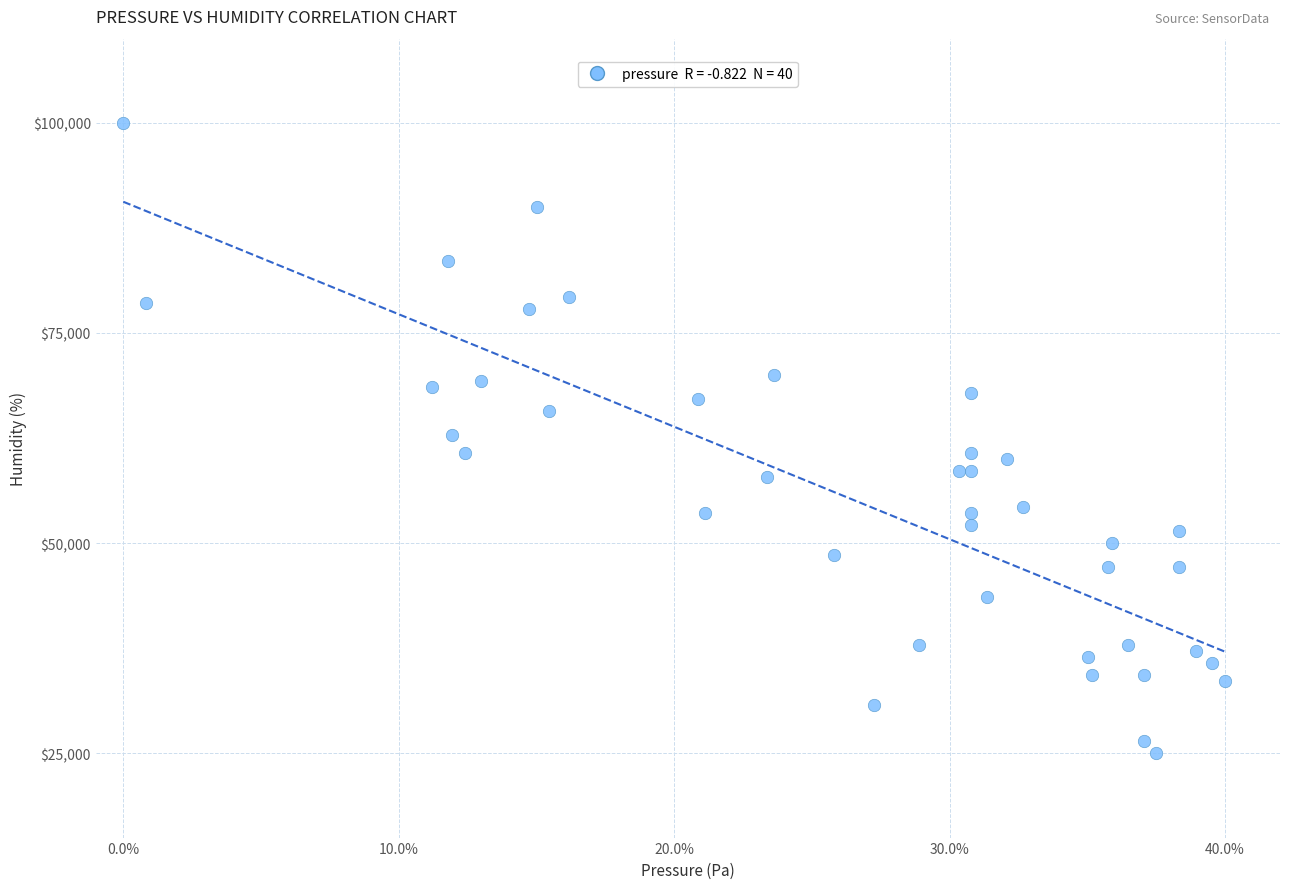

What is the range of X values (max minus min)?

40.0